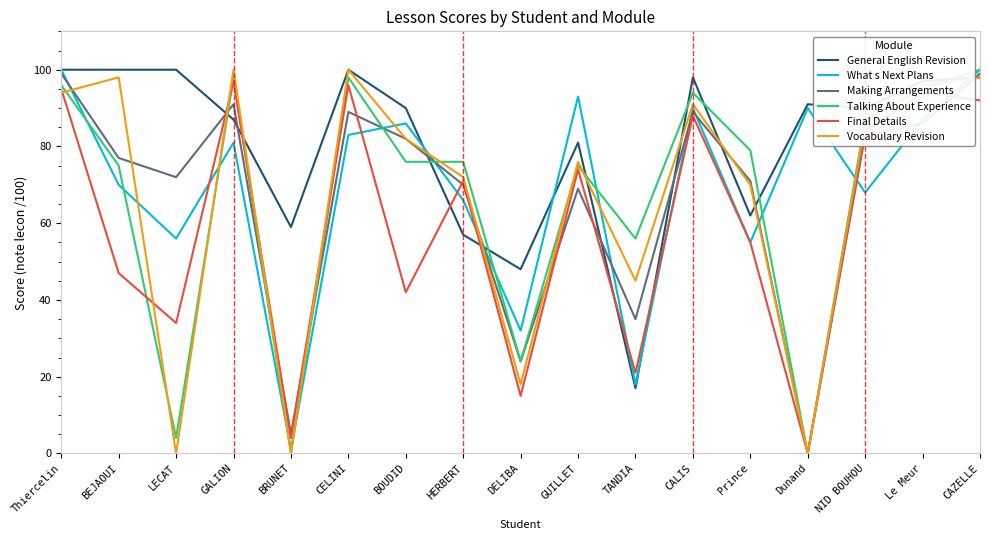

Is the value of Making Arrangements at DELIBA greater than the value of Vocabulary Revision at GUILLET?

No